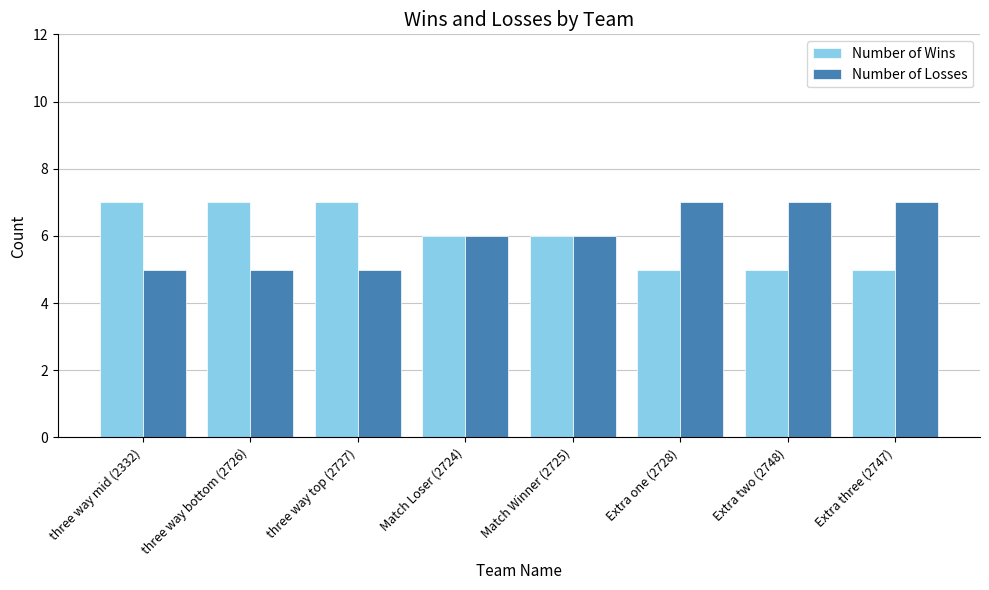

The Number of Wins series shows 8 at Match Loser (2724). True or false?

False